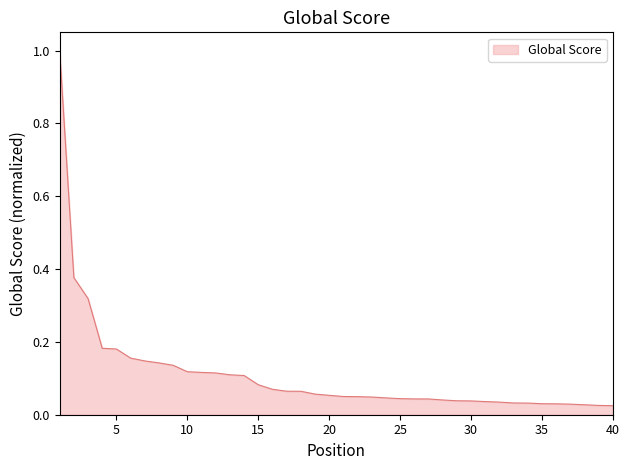

What is the maximum value shown in the chart?

1.0